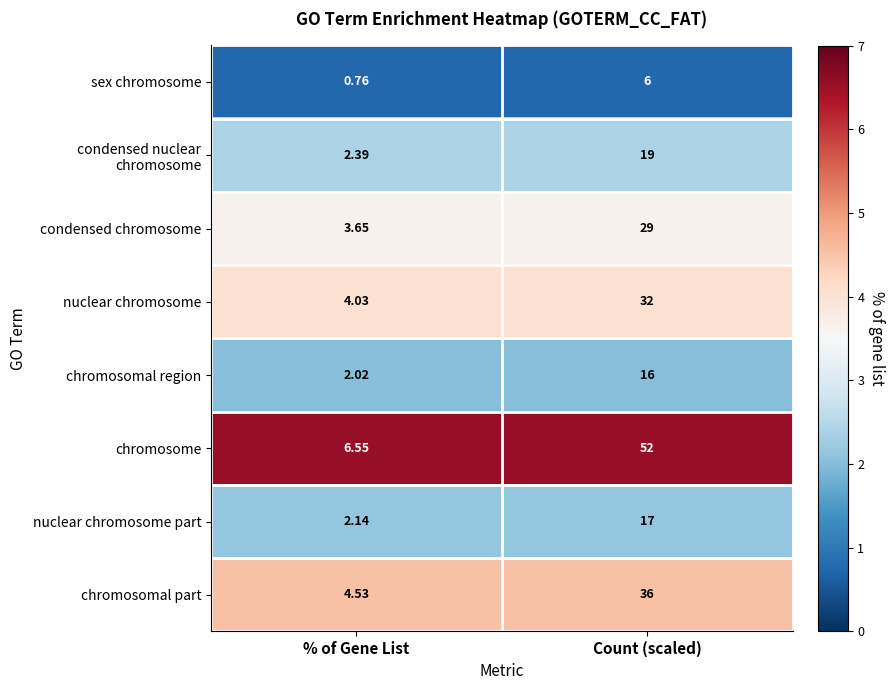

At which label does chromosome reach its peak?

Count (scaled)